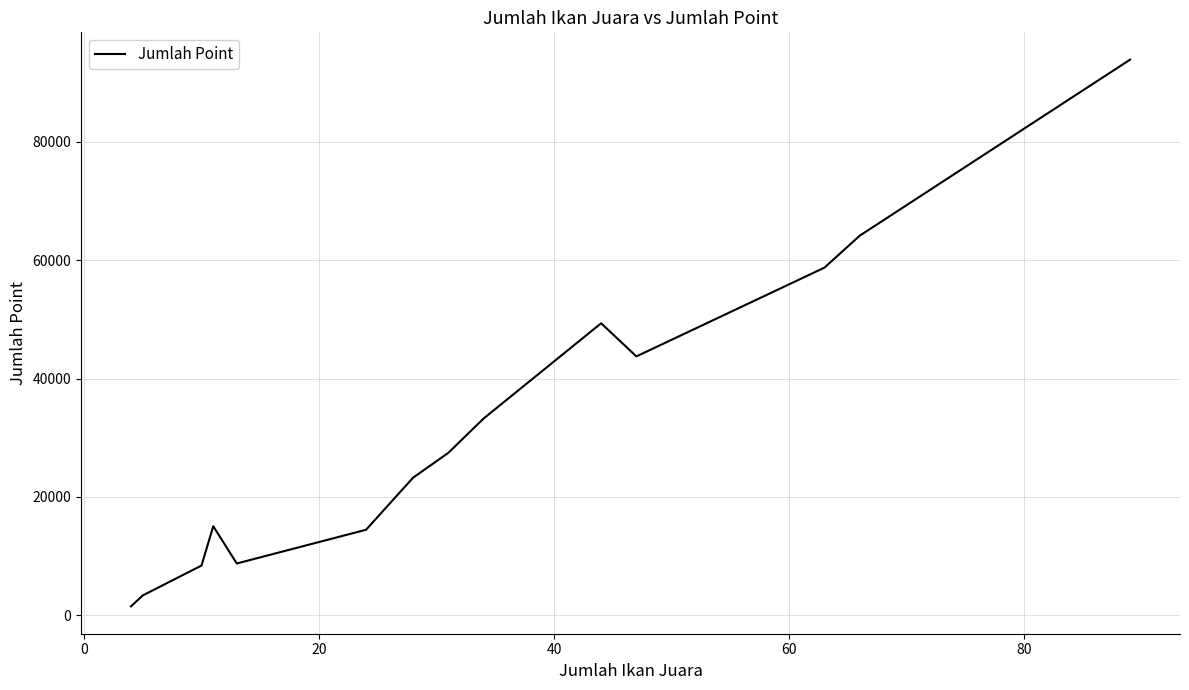

What is the greatest value displayed?

93900